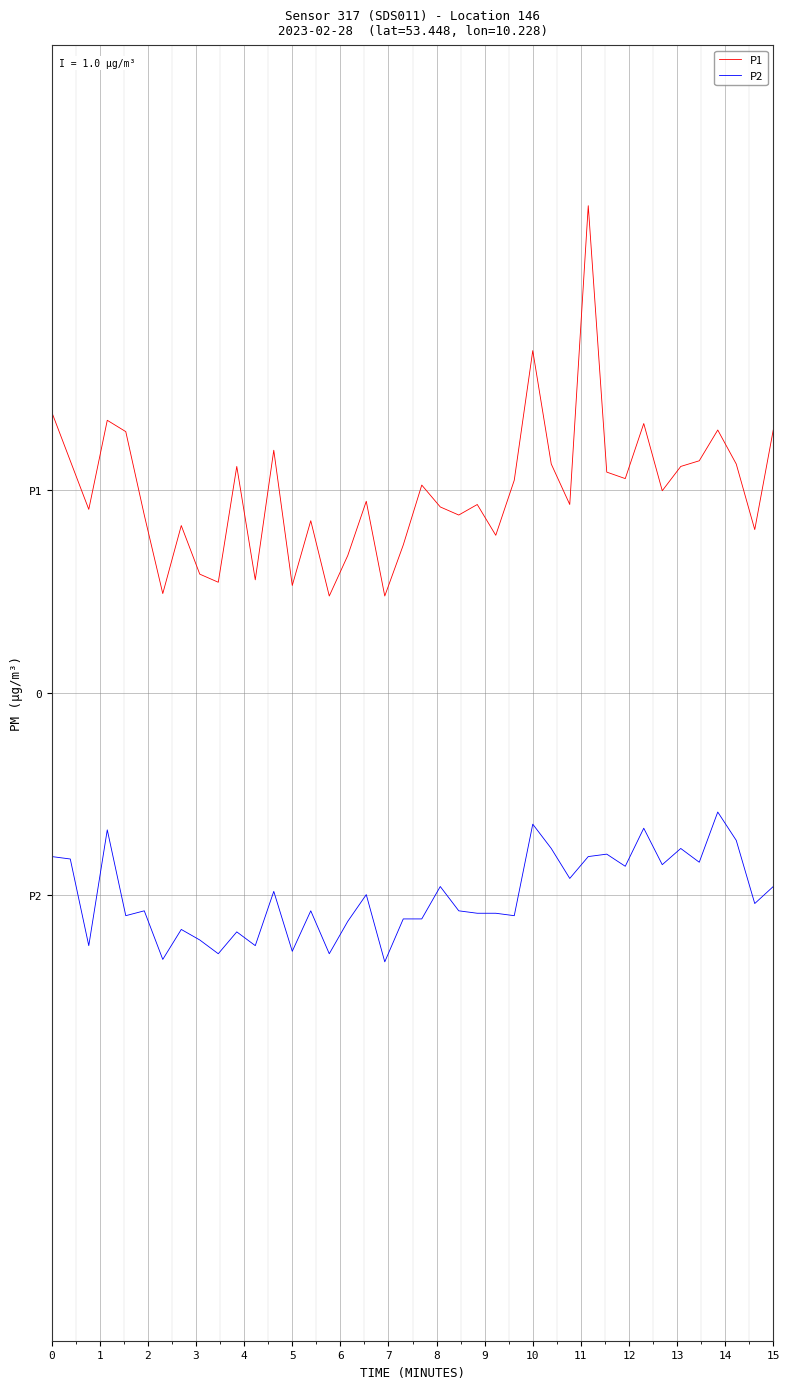

What are all the series names shown in the legend?

P1, P2